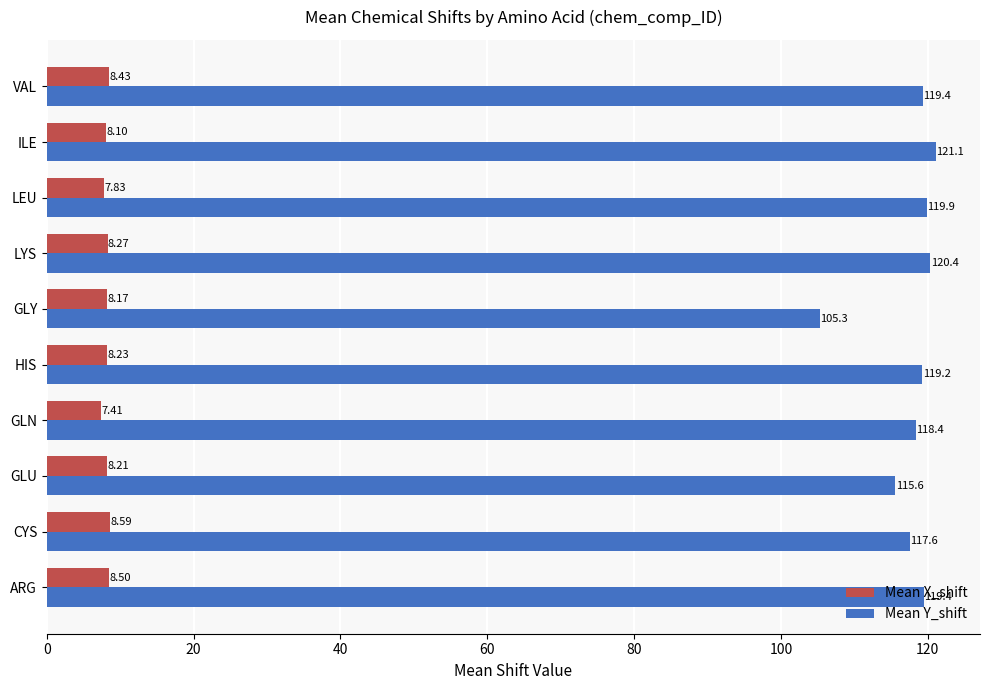

Is the value of Mean Y_shift at CYS greater than the value of Mean X_shift at LYS?

Yes